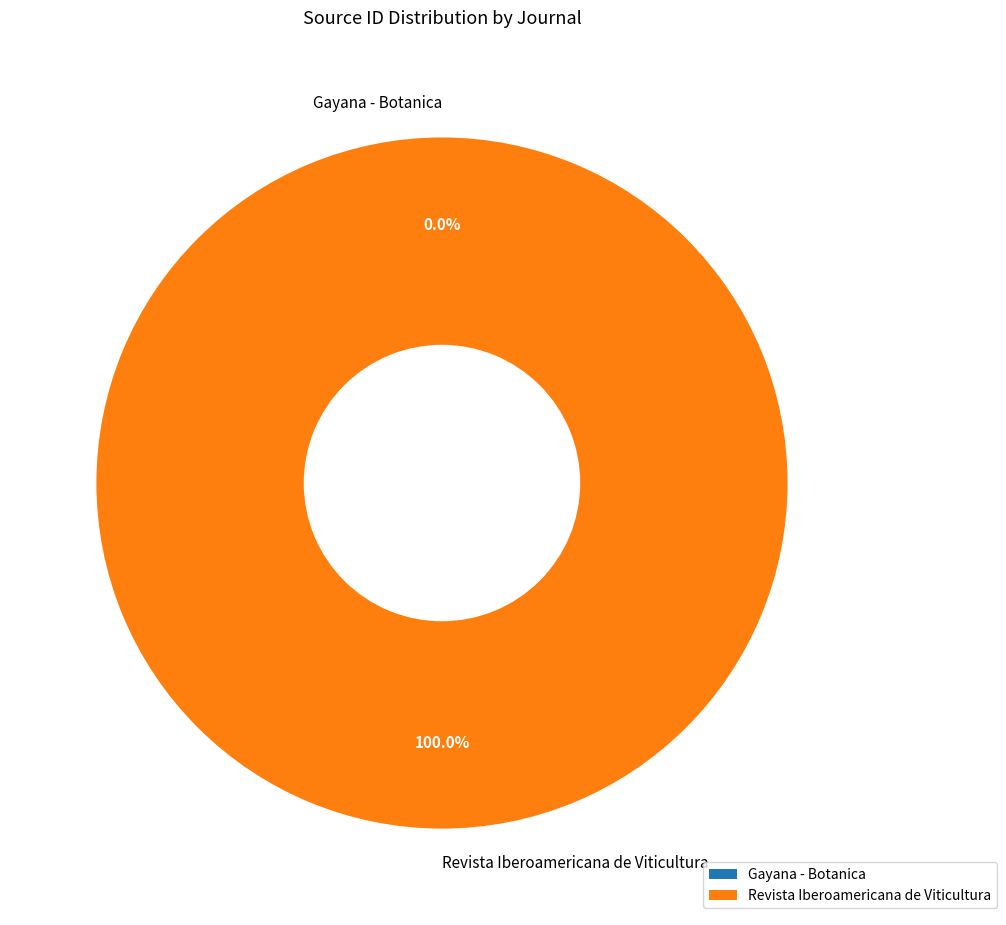

Which slice is the largest?

Revista Iberoamericana de Viticultura